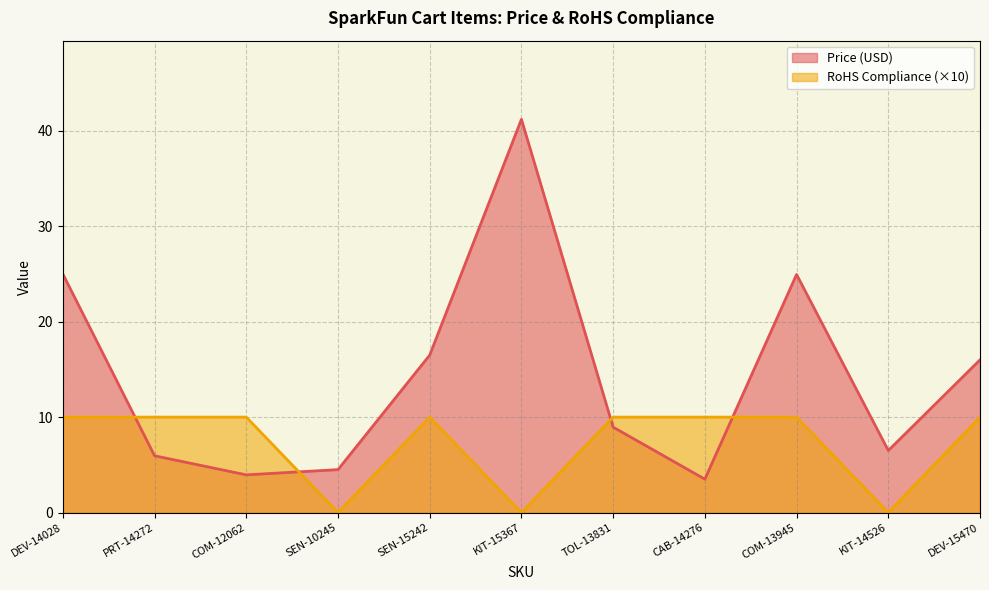

Does the chart have visible grid lines?

Yes